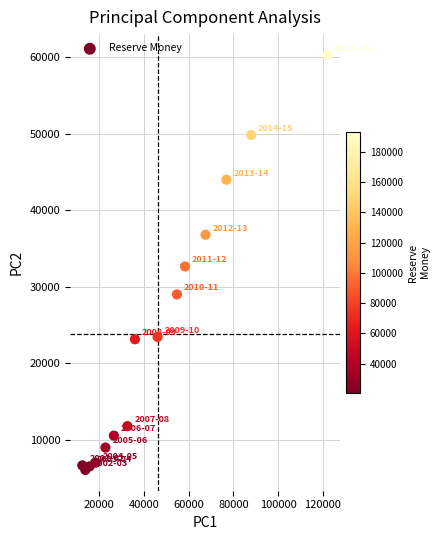

What is the range of Y values (max minus min)?

54213.5